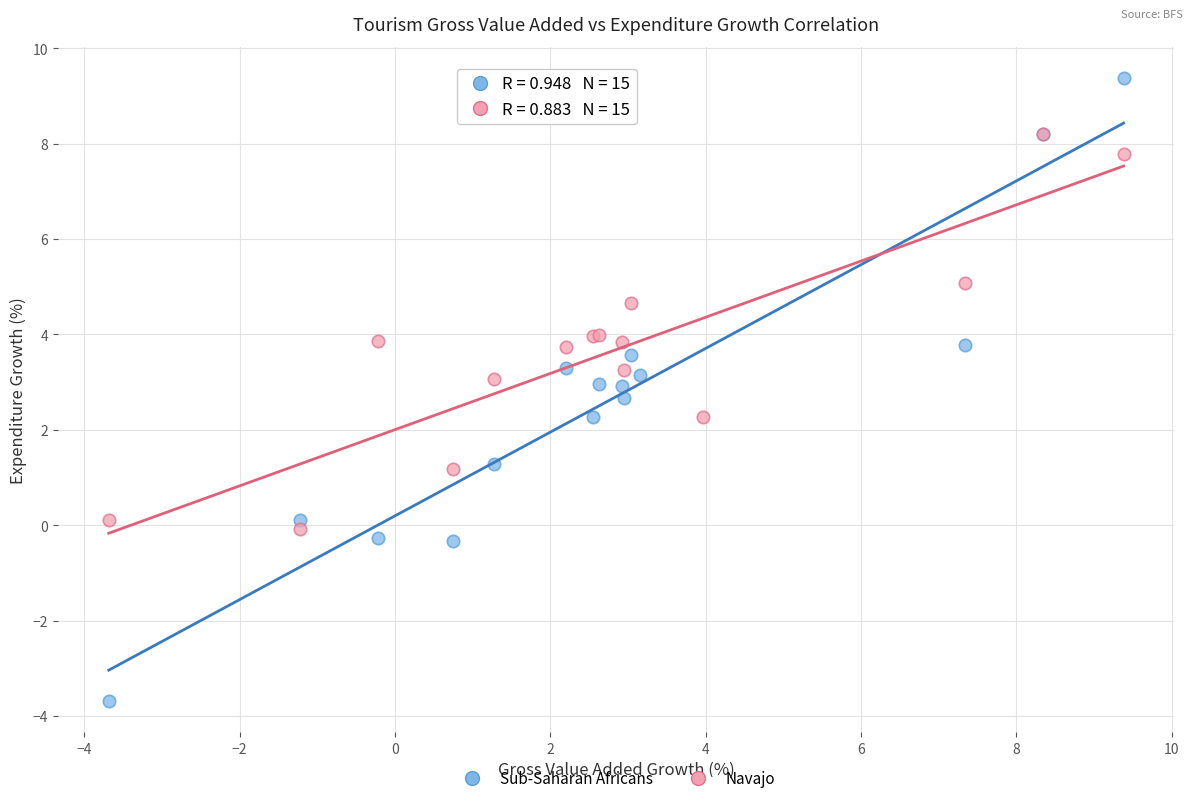

Which series has the largest Y range (max minus min)?

Sub-Saharan Africans